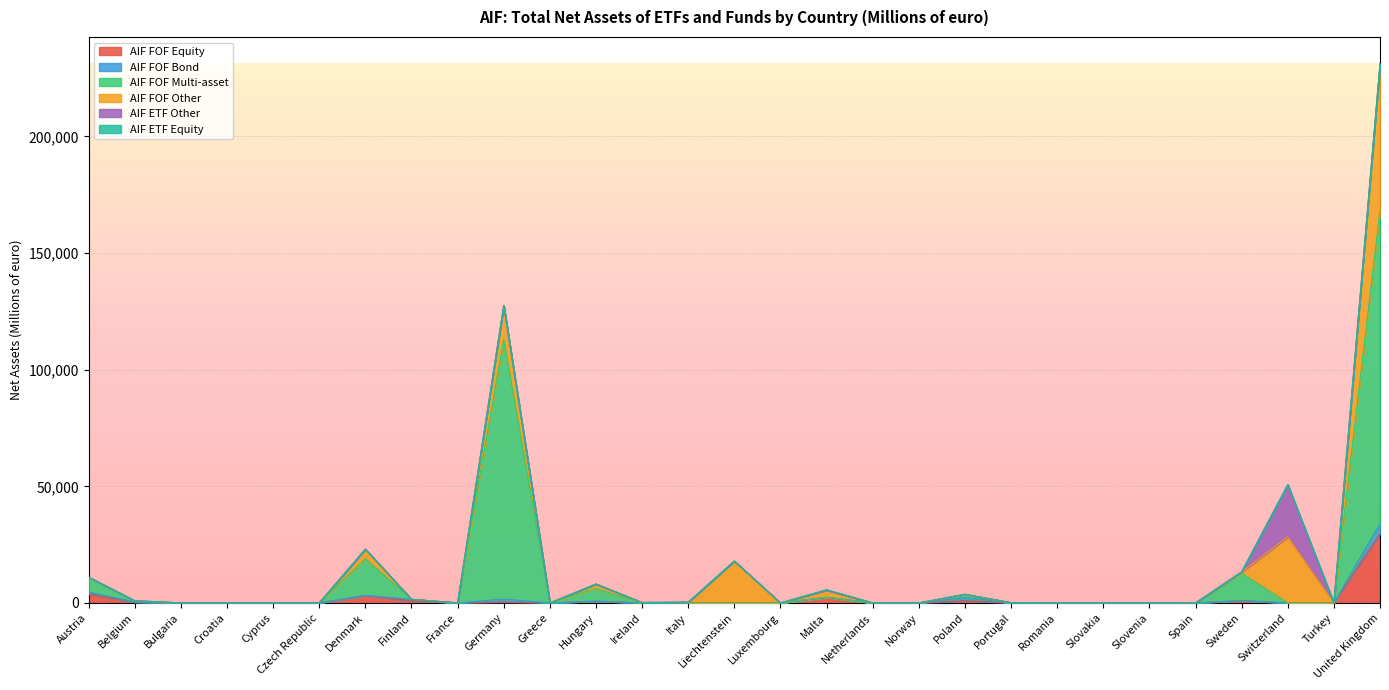

How many interior local valleys does the AIF FOF Equity series have?

2